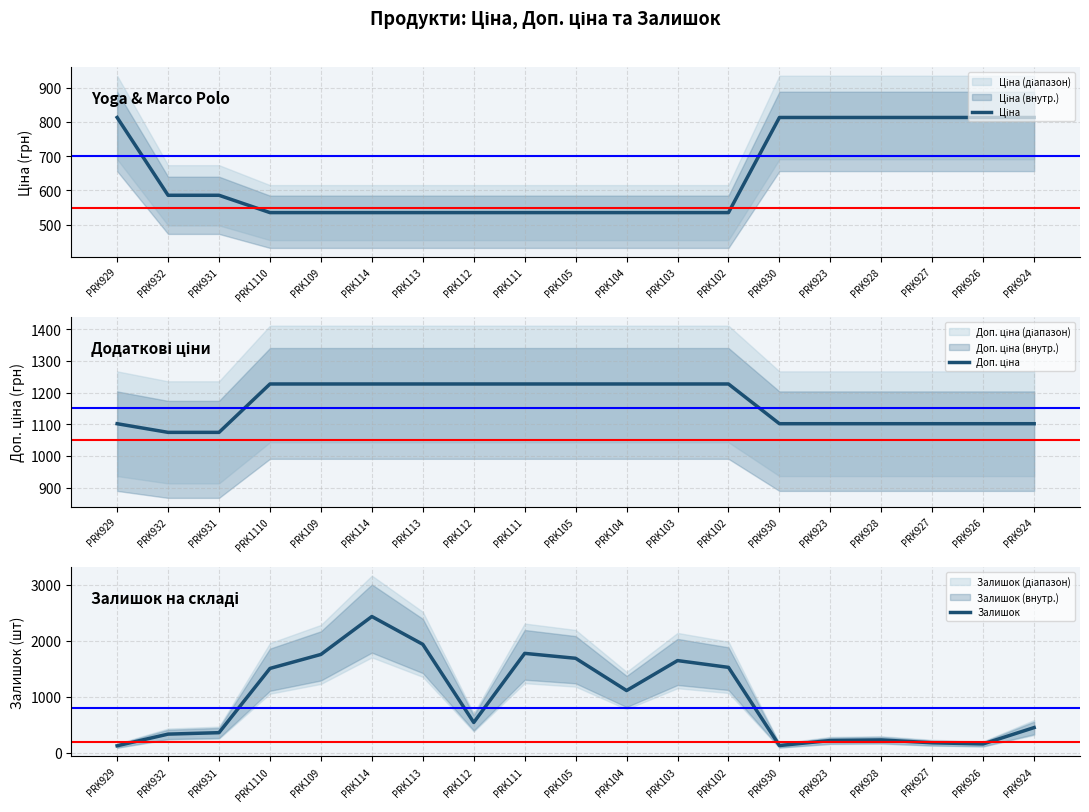

What is the smallest value displayed?

125.0